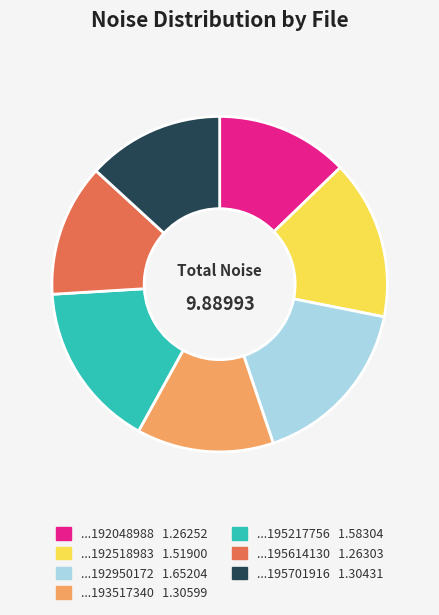

Is there any slice that represents more than half of the pie?

No